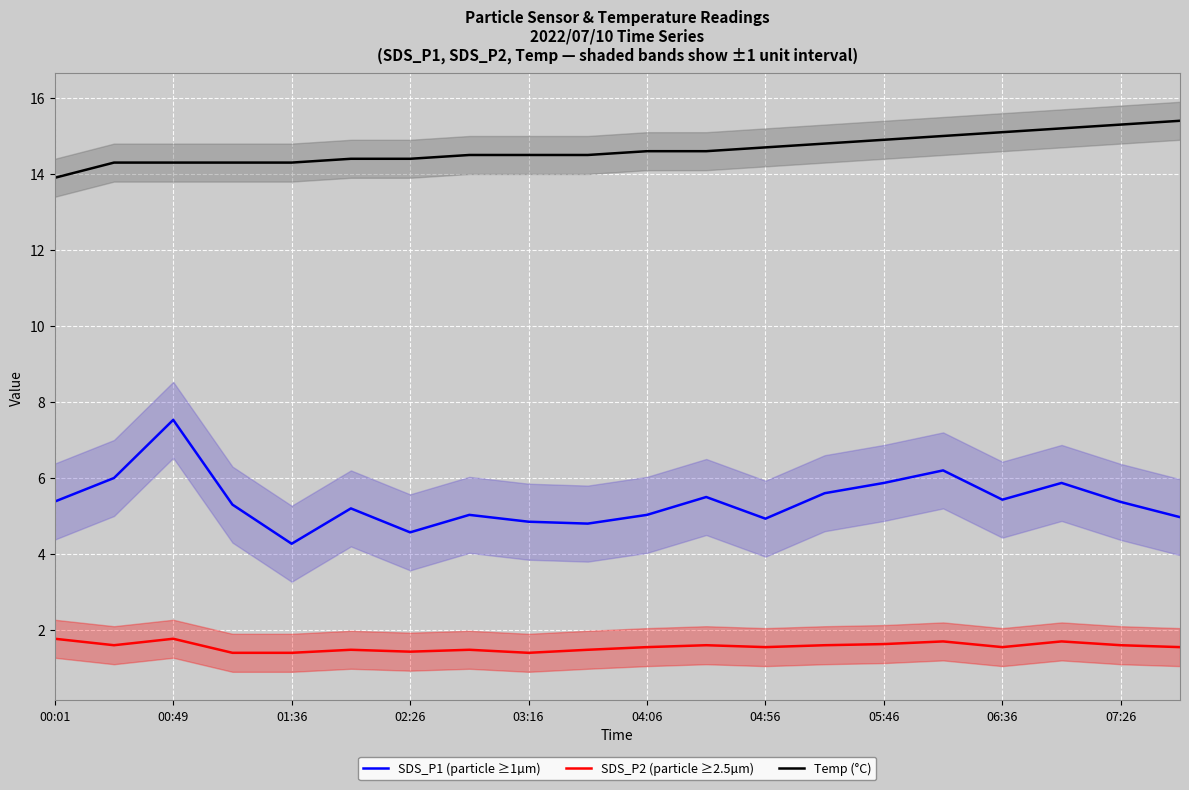

True or false: Temp (°C) and SDS_P1 (particle ≥1µm) cross at least once.

False